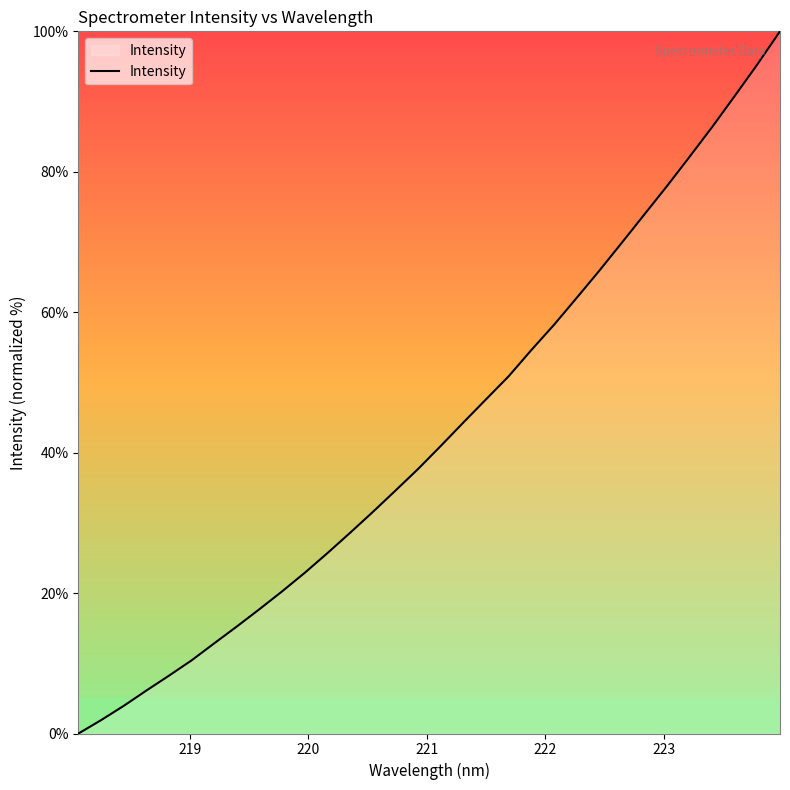

How many values exceed 40?

16